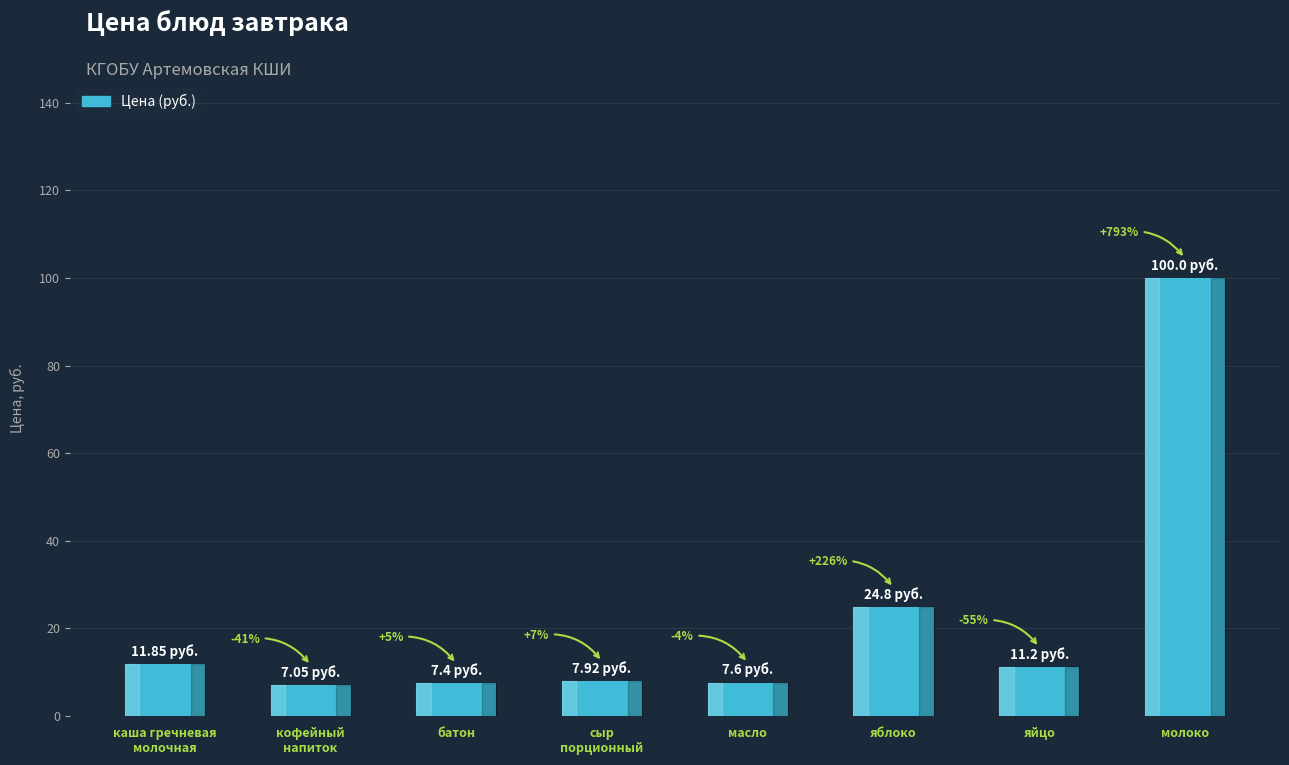

The value at батон is 7.4. True or false?

True